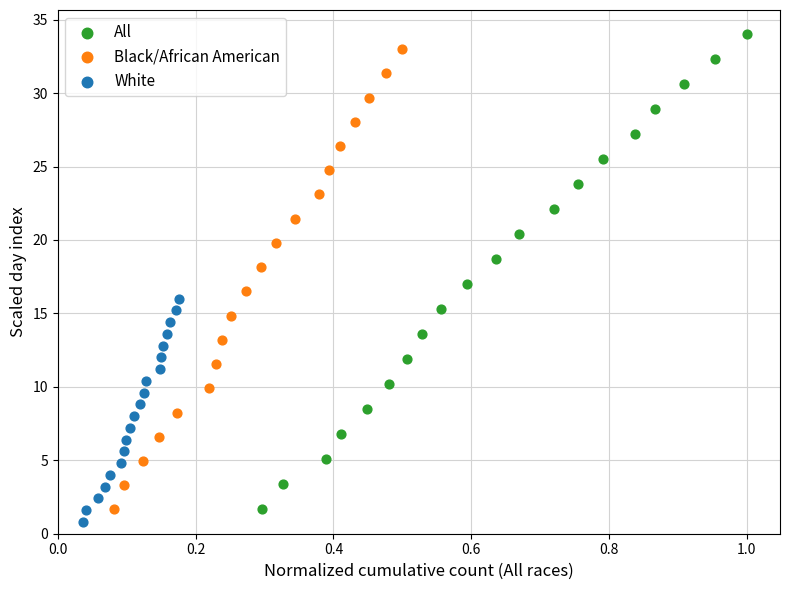

Which series has the widest spread of Y values?

All